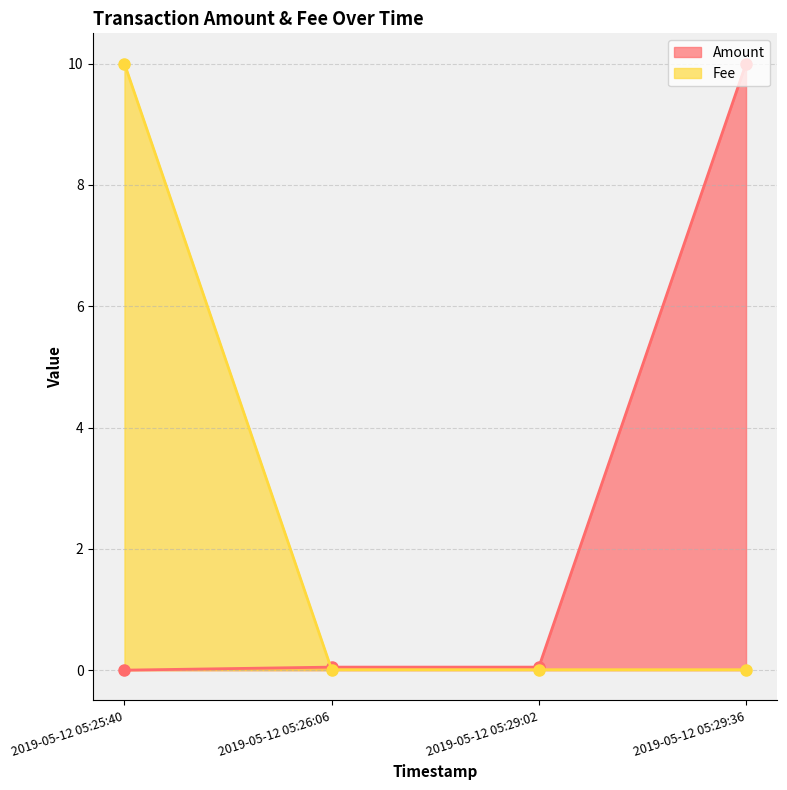

What is the maximum value shown in the chart?

10.0